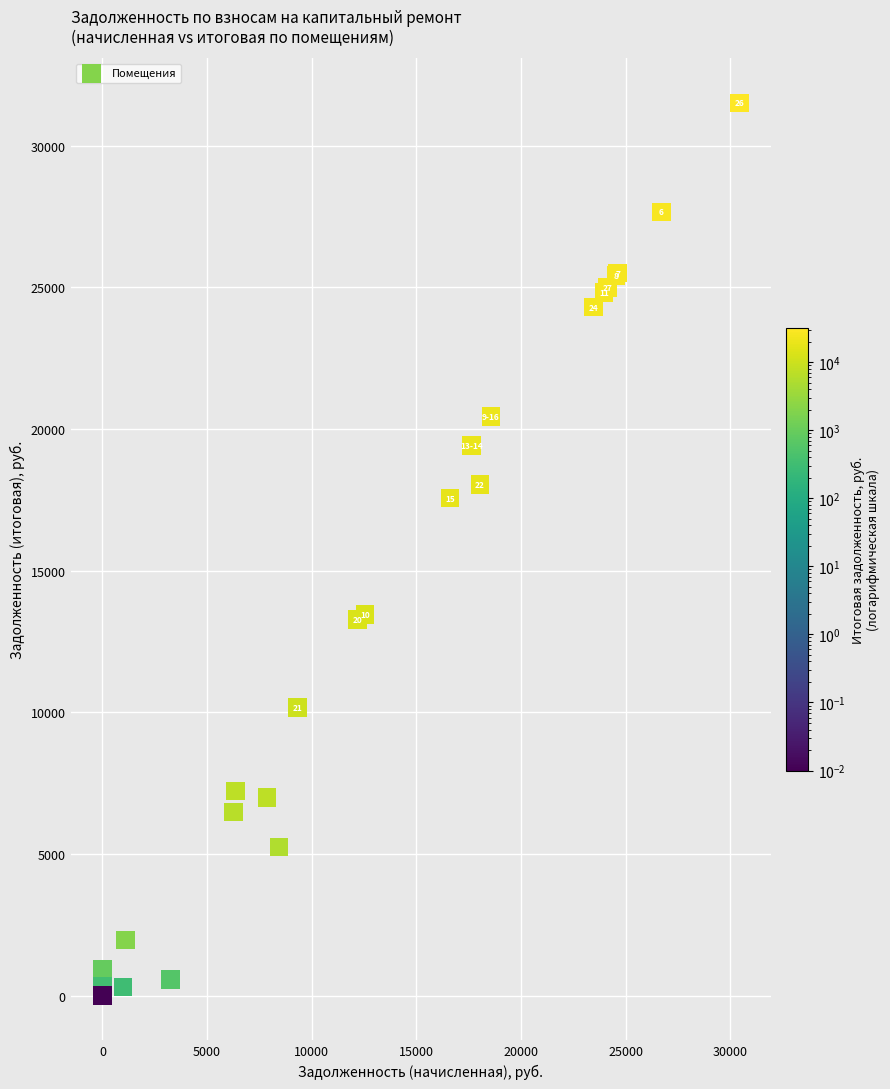

What Y value in the scatter plot is closest to 15755?

17566.8